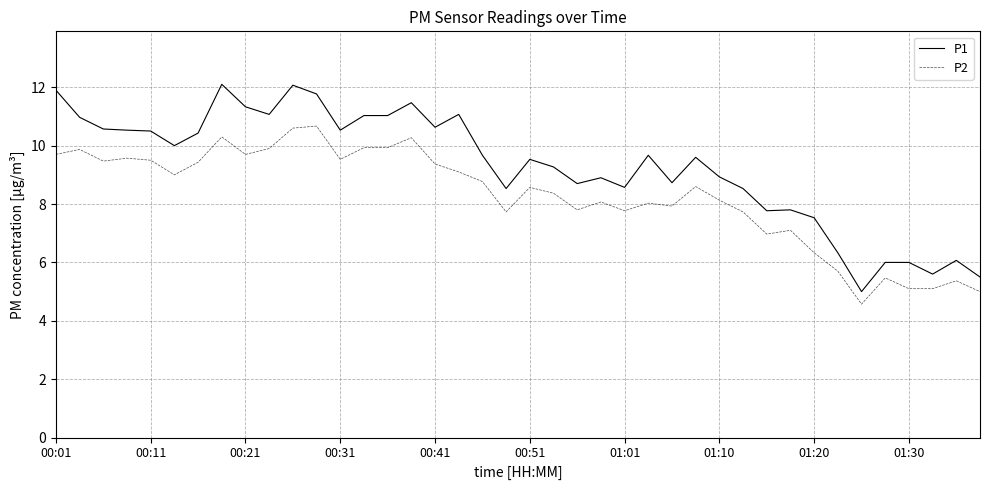

Which series has the largest total across all categories?

P1